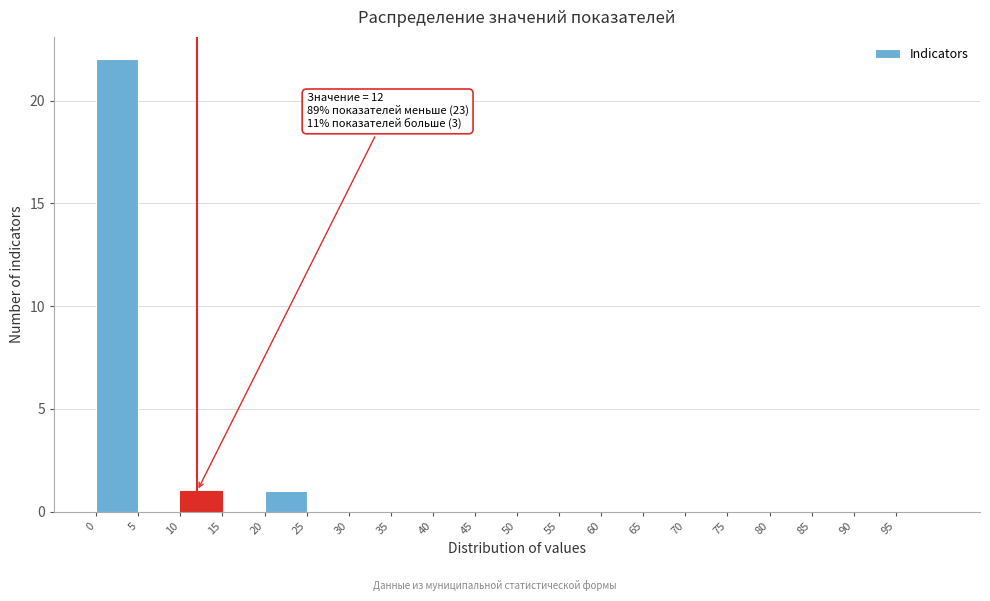

Over which range of the x-axis is the bar tallest?

0 to 5